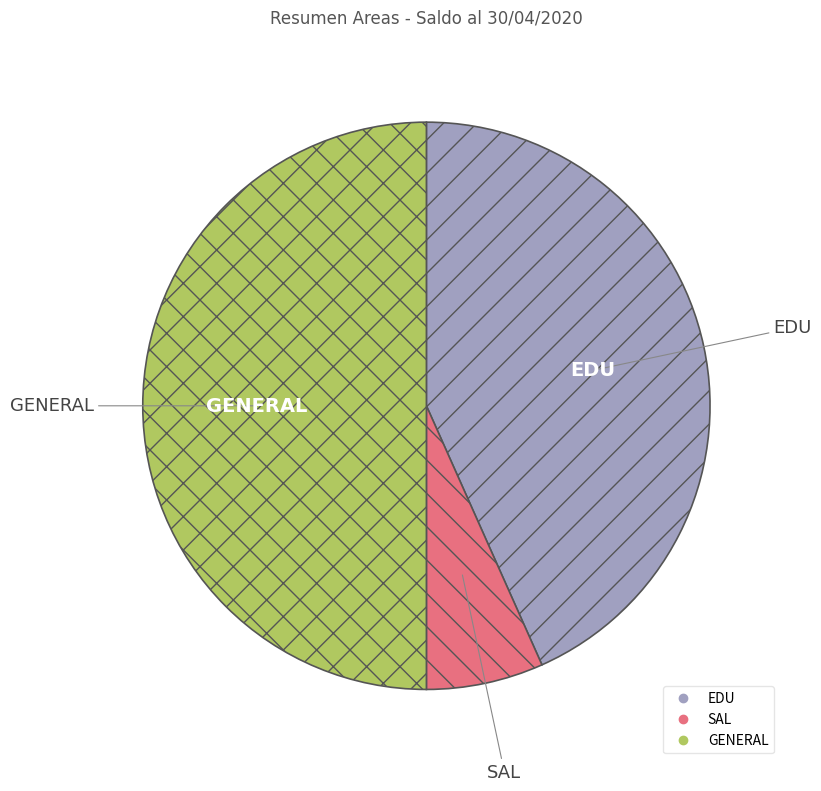

Is SAL the majority of the pie?

No